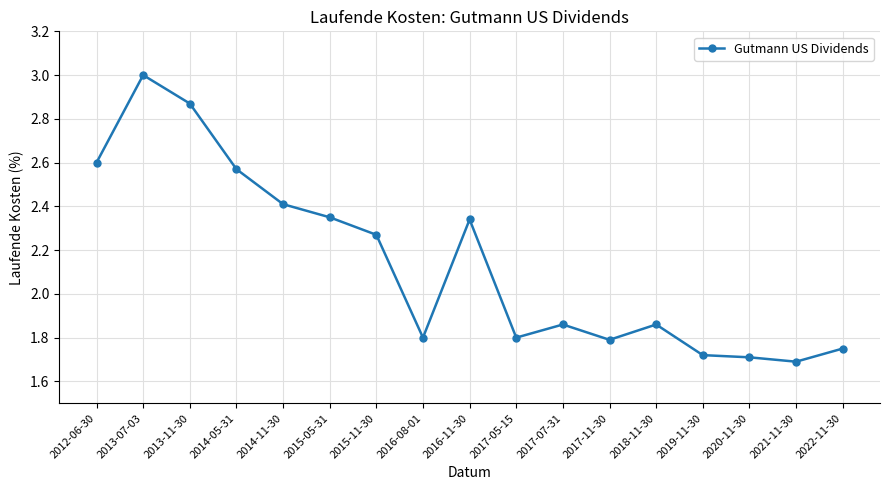

How many values are between 1 and 2?

9